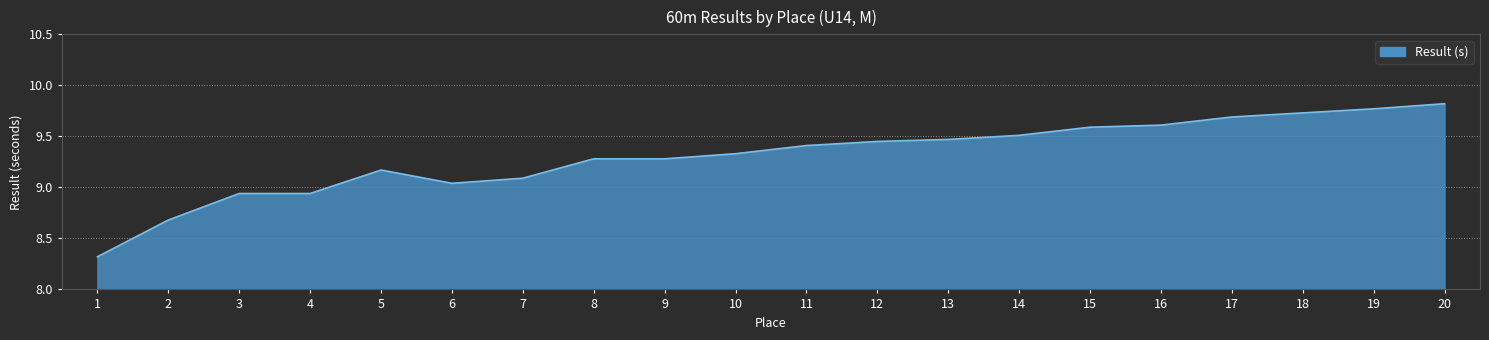

How many lines are shown in the chart?

1